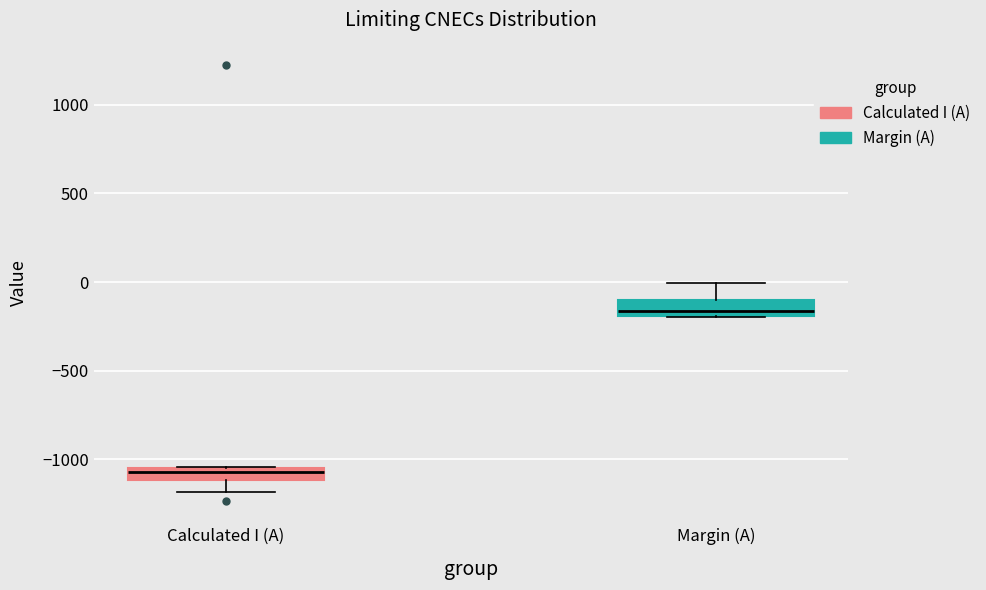

Where is the upper edge of the box for Margin (A) on the y-axis? The values are not printed on the chart, so give them approximately, as read against the axis.

-100